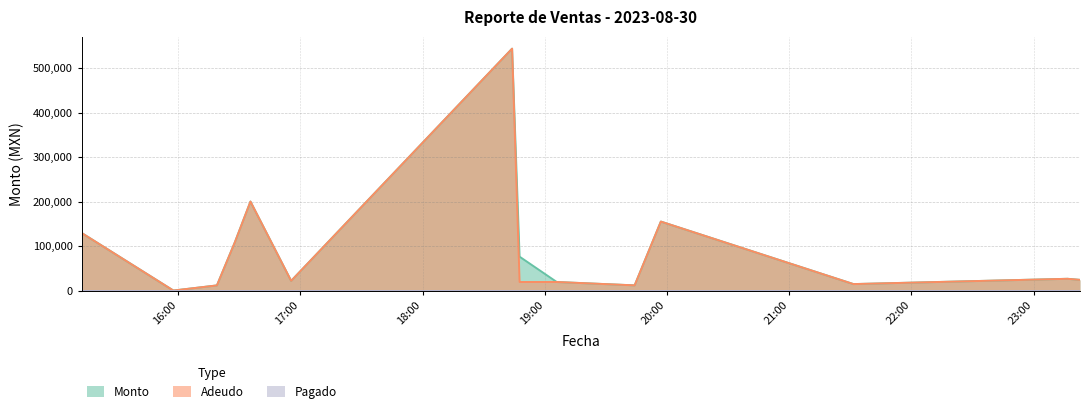

Is the value of Adeudo at 2023-08-30 18:43:59 greater than the value of Monto at 2023-08-30 19:05:54?

Yes